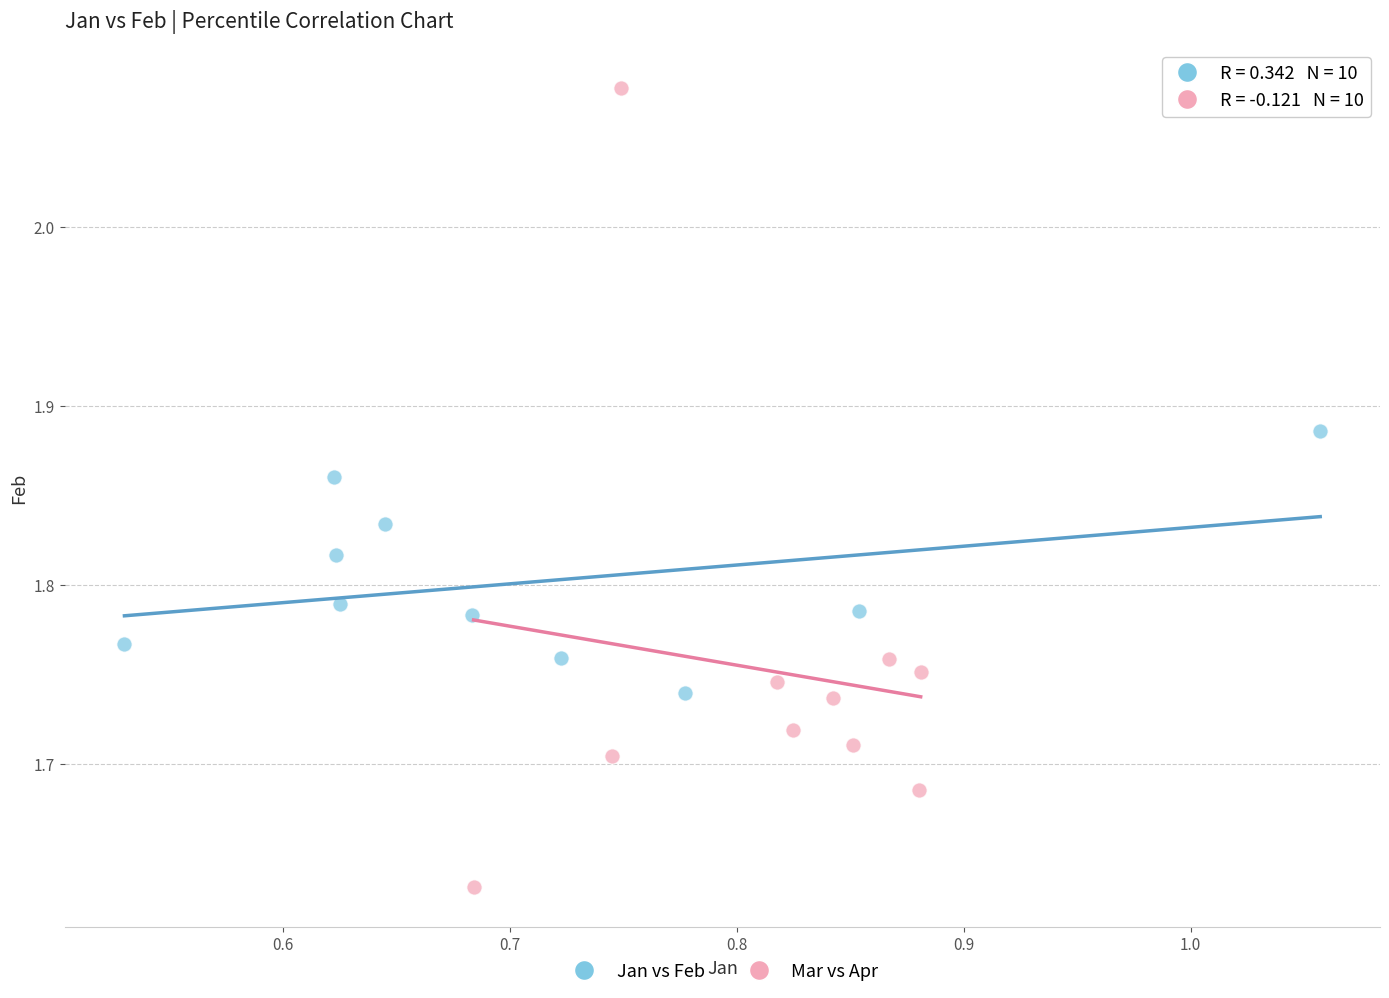

Which series has the largest Y range (max minus min)?

Mar vs Apr